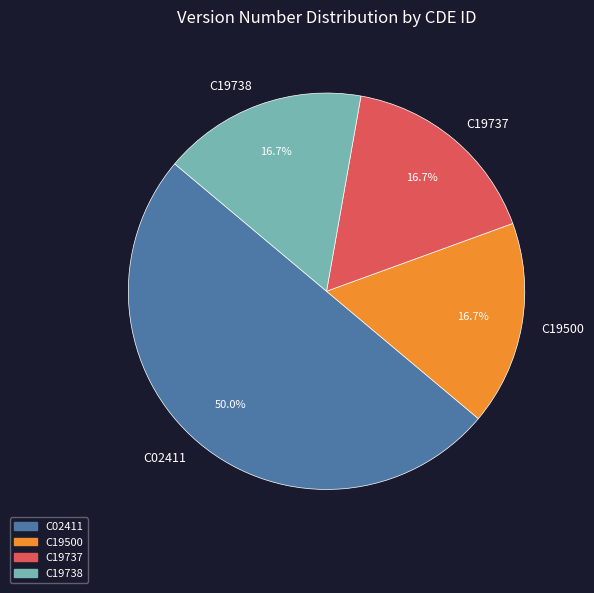

Approximately how many times larger is the value at C19737 compared to C19500?

1.0